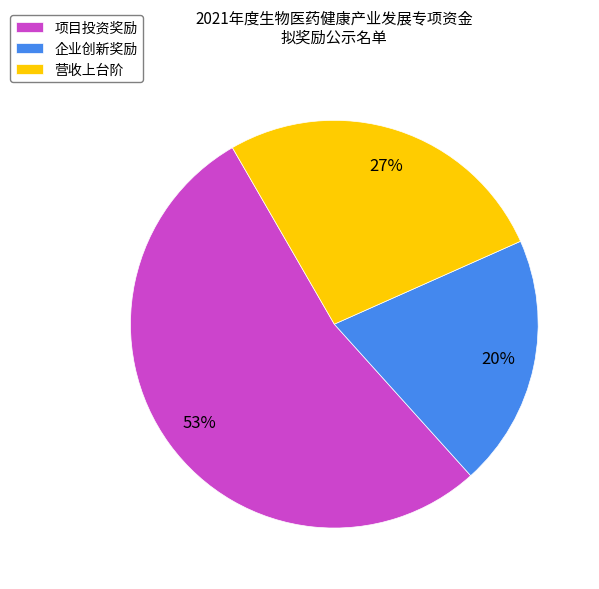

What percentage is the 企业创新奖励 slice, to the nearest percent?

20%